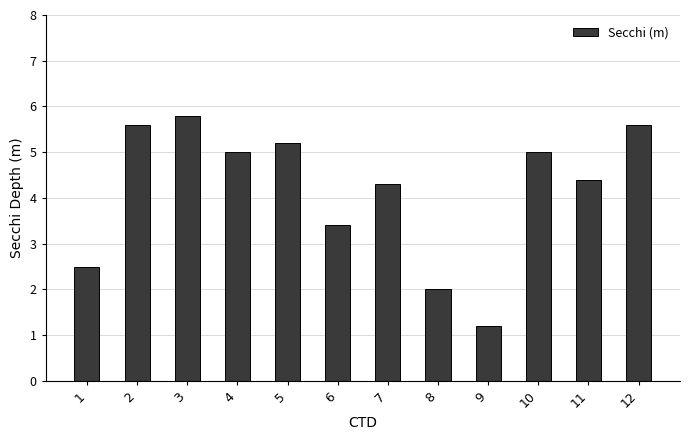

What is the difference between the values at 11 and 10?

0.6